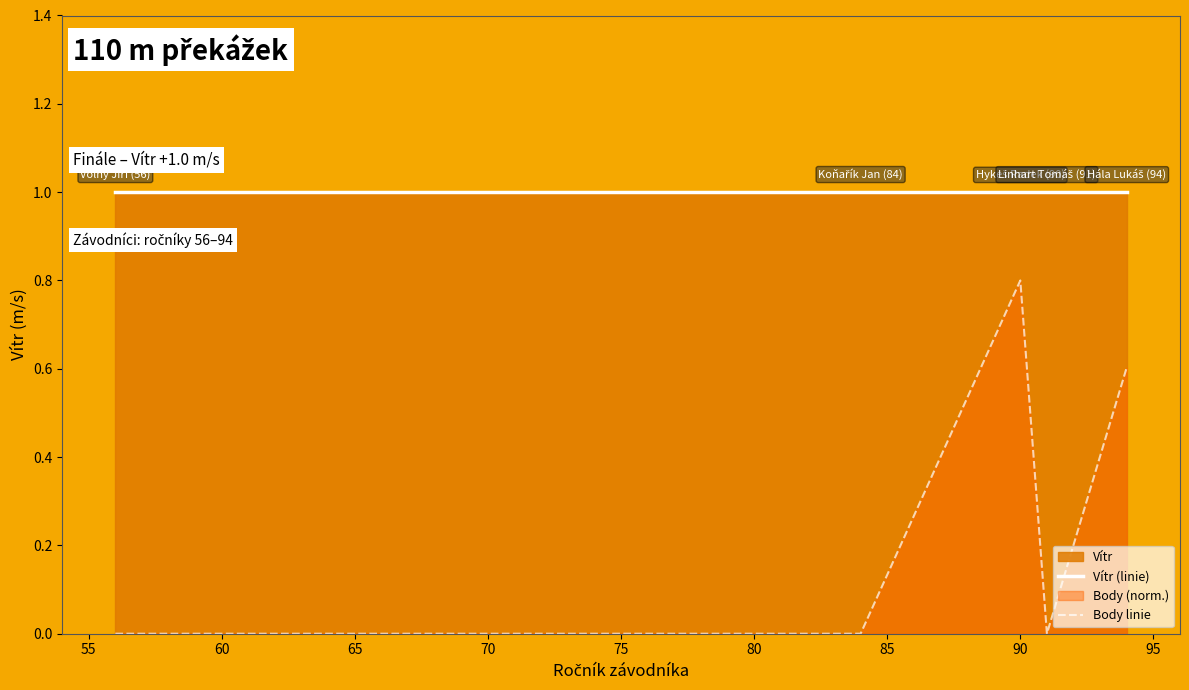

What is the maximum value for Body linie?

0.8